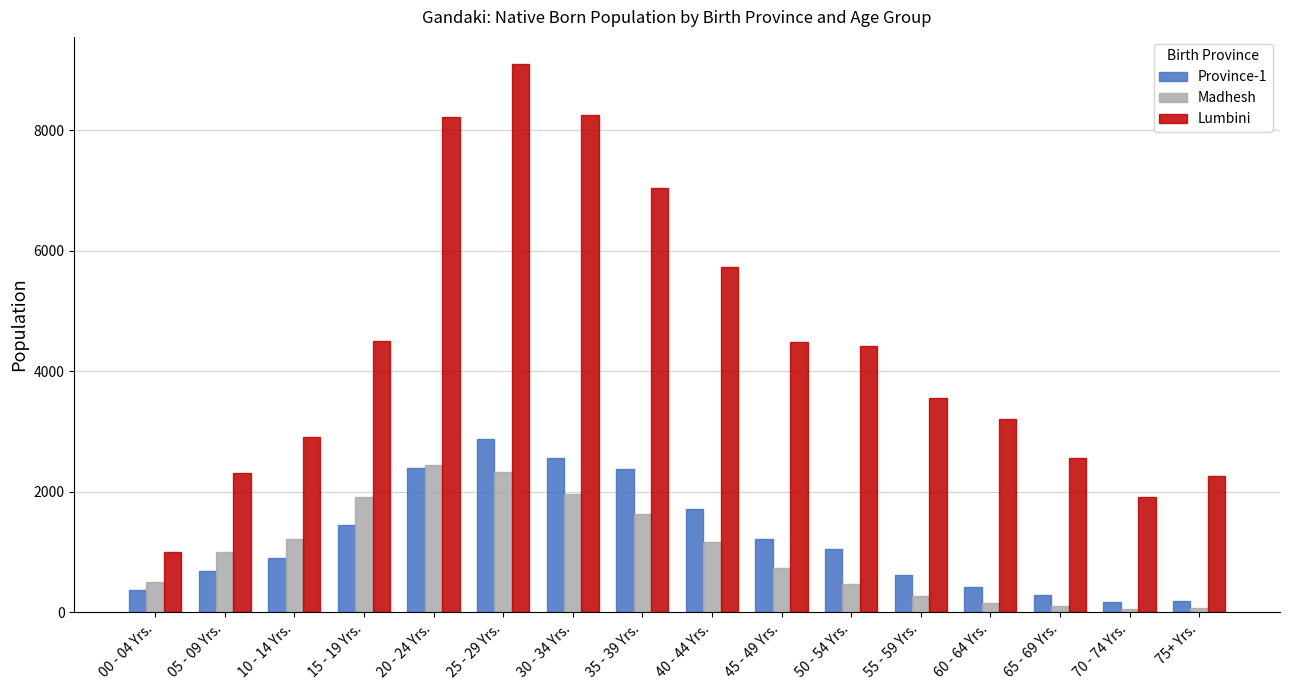

How many distinct data groups are displayed?

3